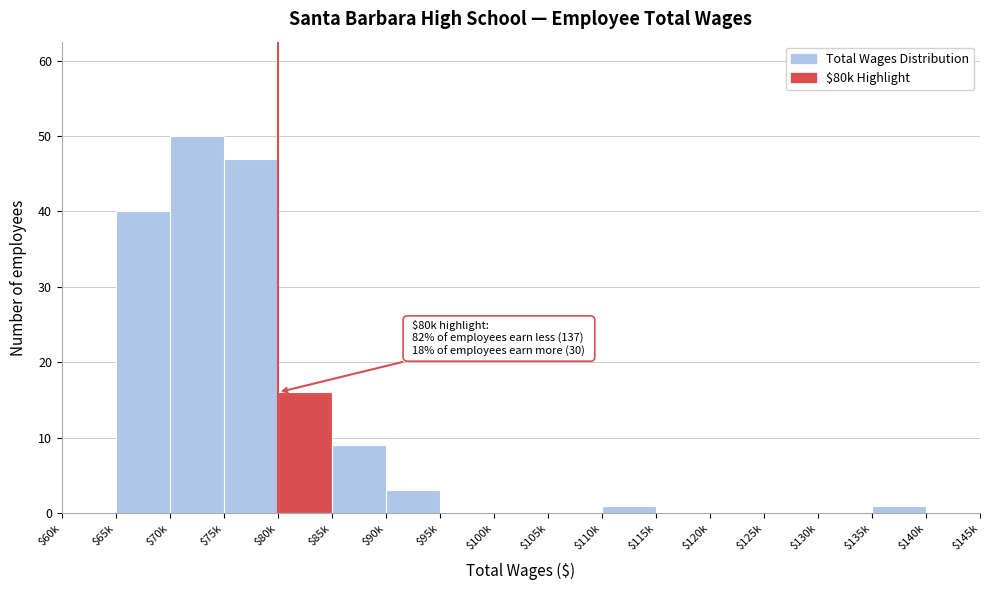

Where is the data nearest to the value 25?

$80k